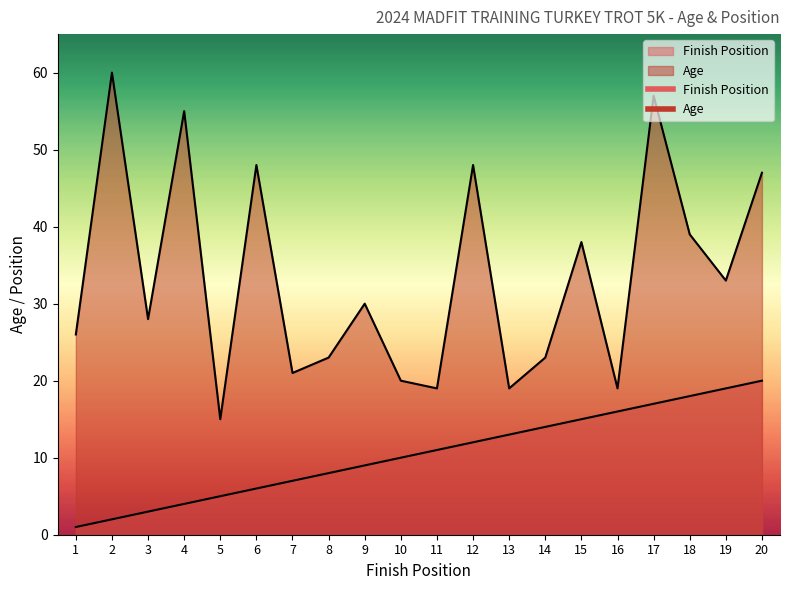

At which category does Age reach its first local valley?

3